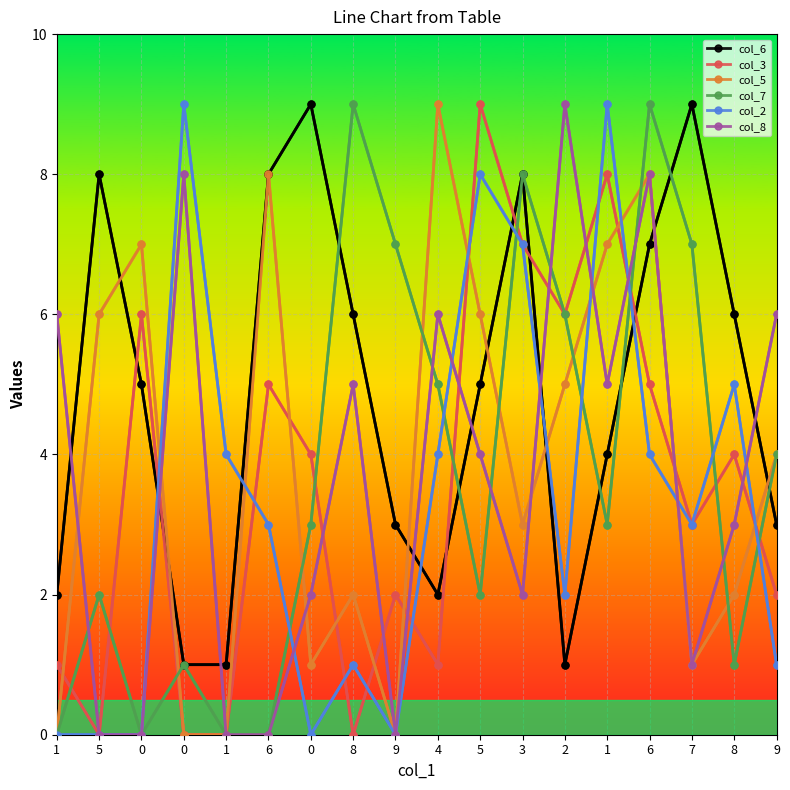

True or false: col_5 and col_6 intersect in this chart.

True